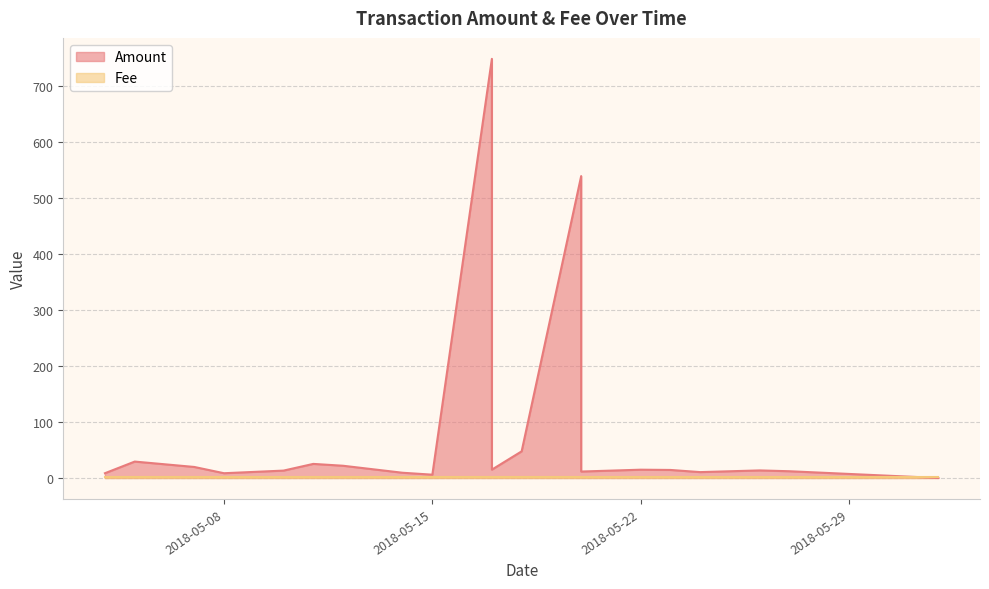

Rank the series by their average value, from lowest to highest.

Fee, Amount